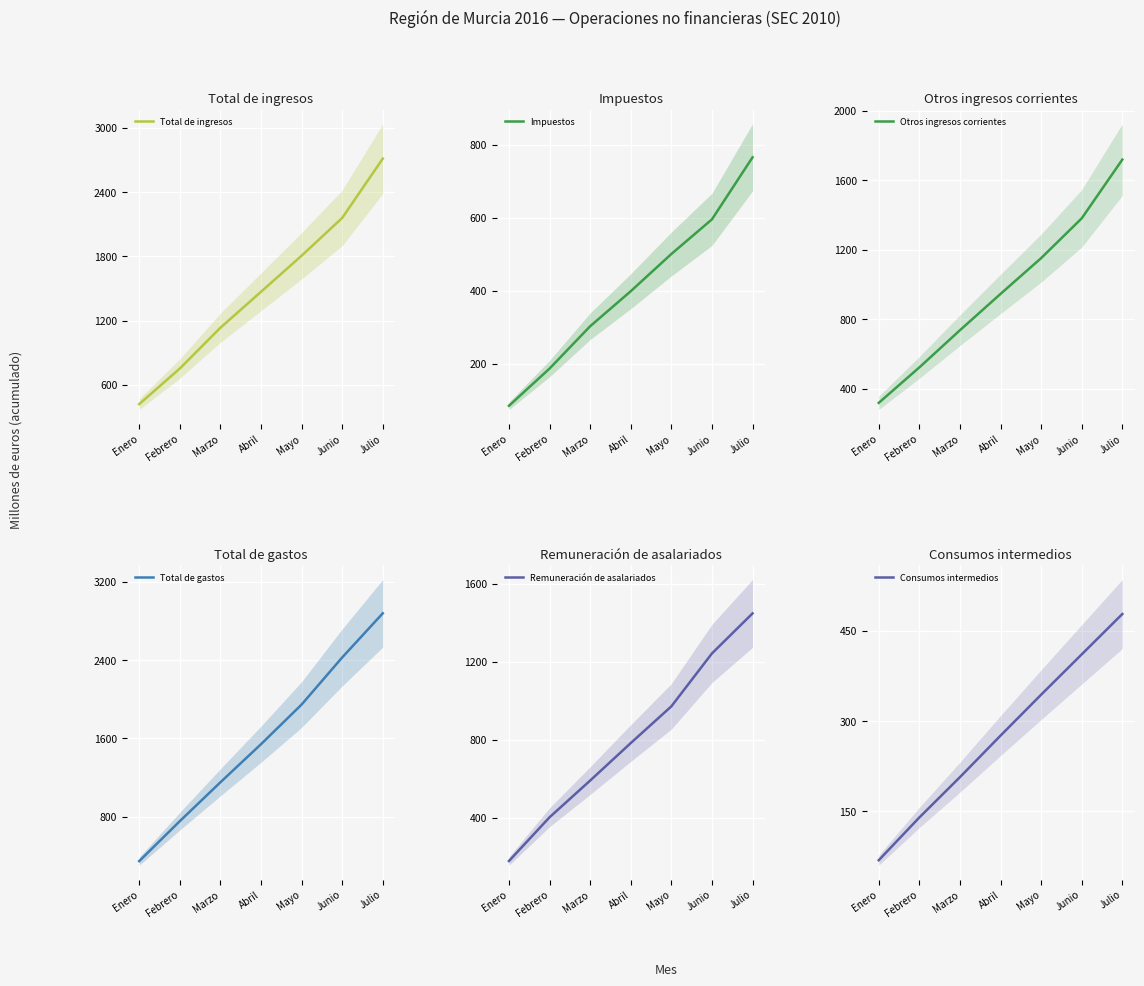

How many Consumos intermedios values are between 140 and 411?

5